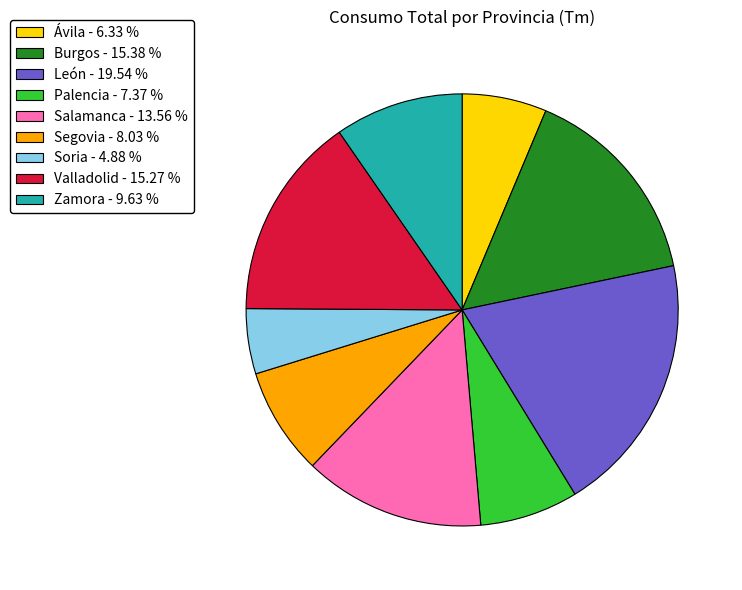

Is the sum of Ávila - 6.33 % and Segovia - 8.03 % greater than half?

No